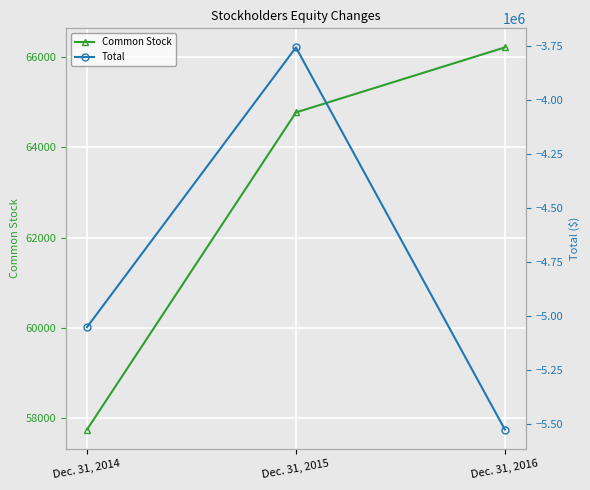

How many data points does each series have?

3